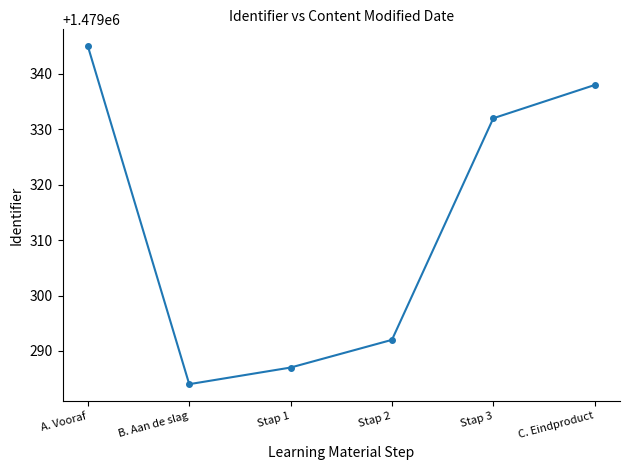

What is the change in value from A. Vooraf to Stap 3?

-13